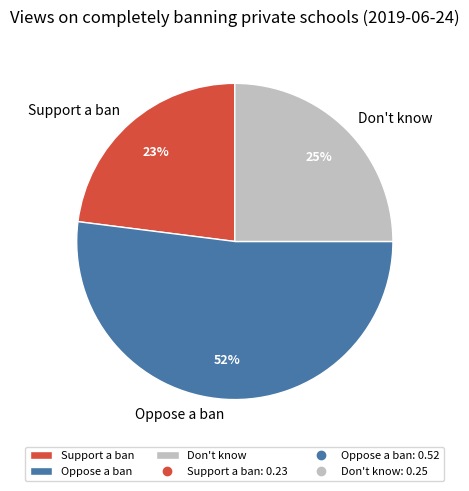

Is it true that Oppose a ban is 52% of the pie?

True